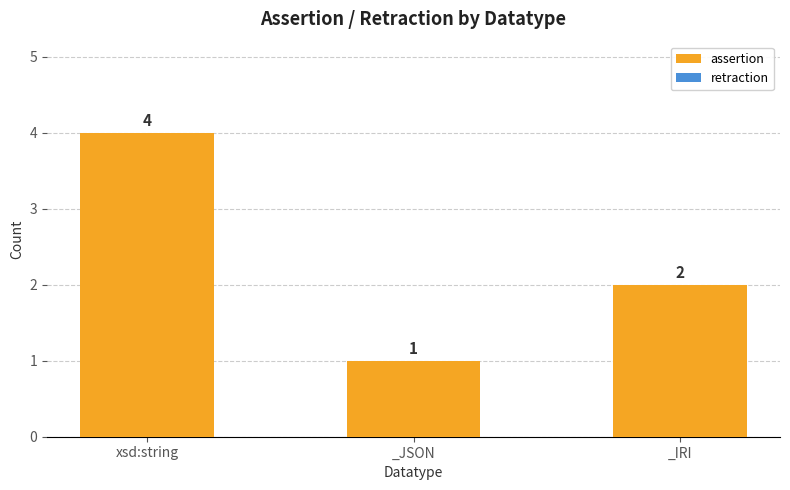

At which label is the value closest to 2?

_IRI